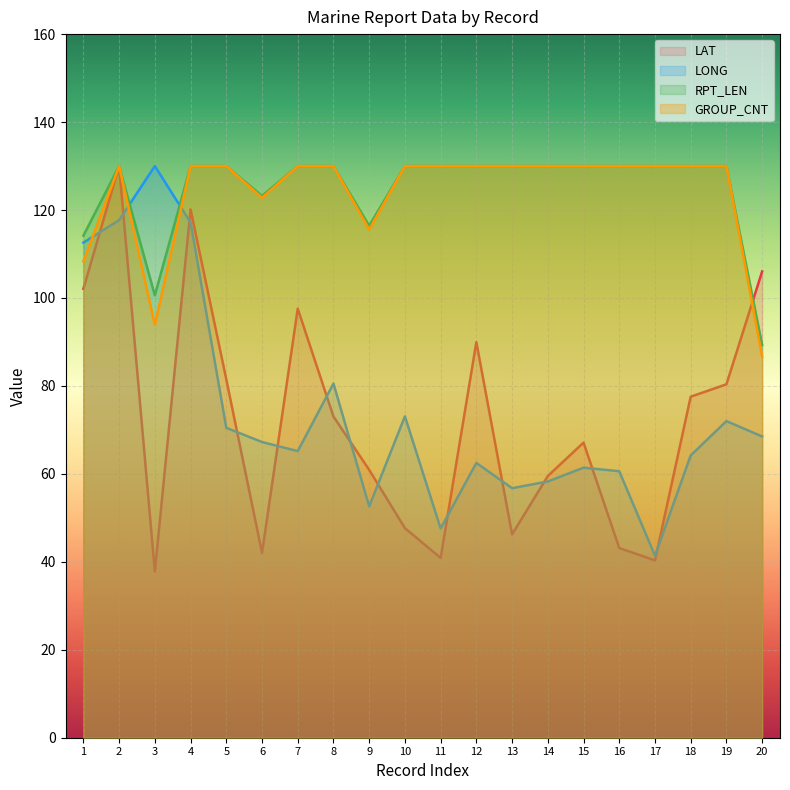

The LAT series shows 42.0 at 6. True or false?

True